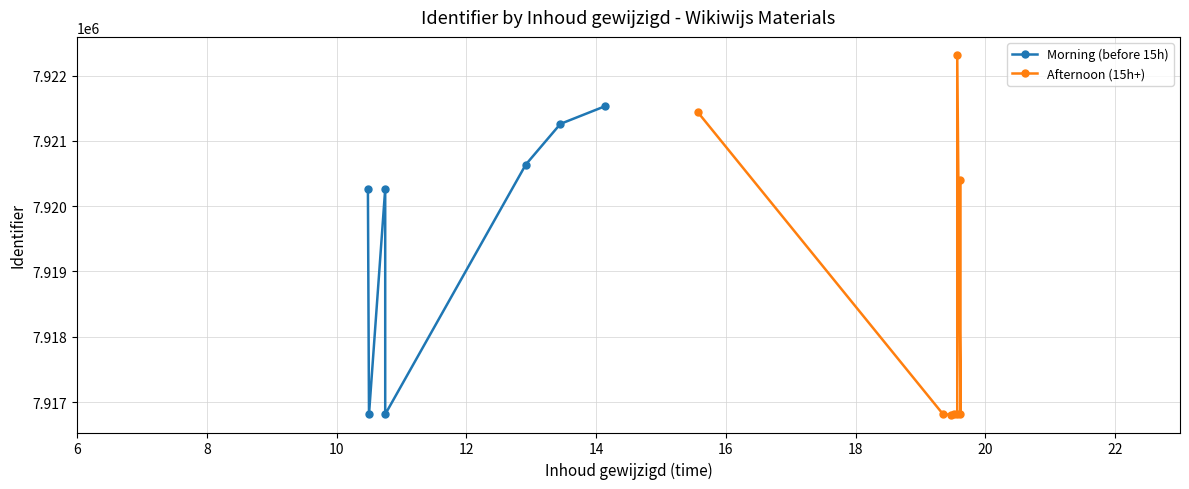

What is the difference between the maximum and second lowest values in the Identifier series?

5506